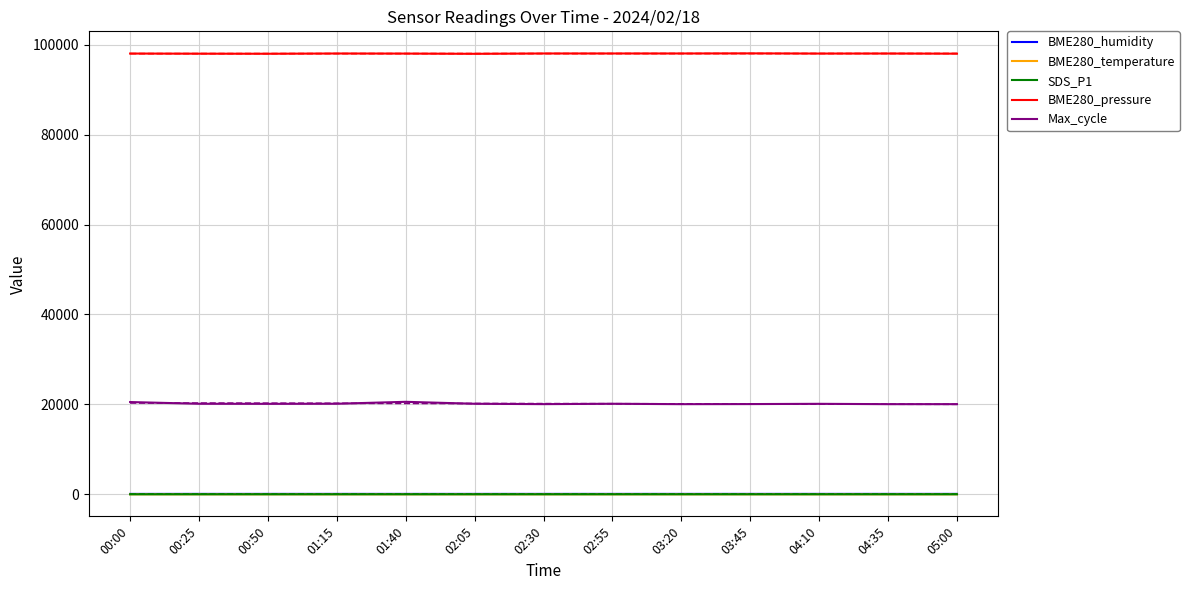

How many lines are shown in the chart?

5